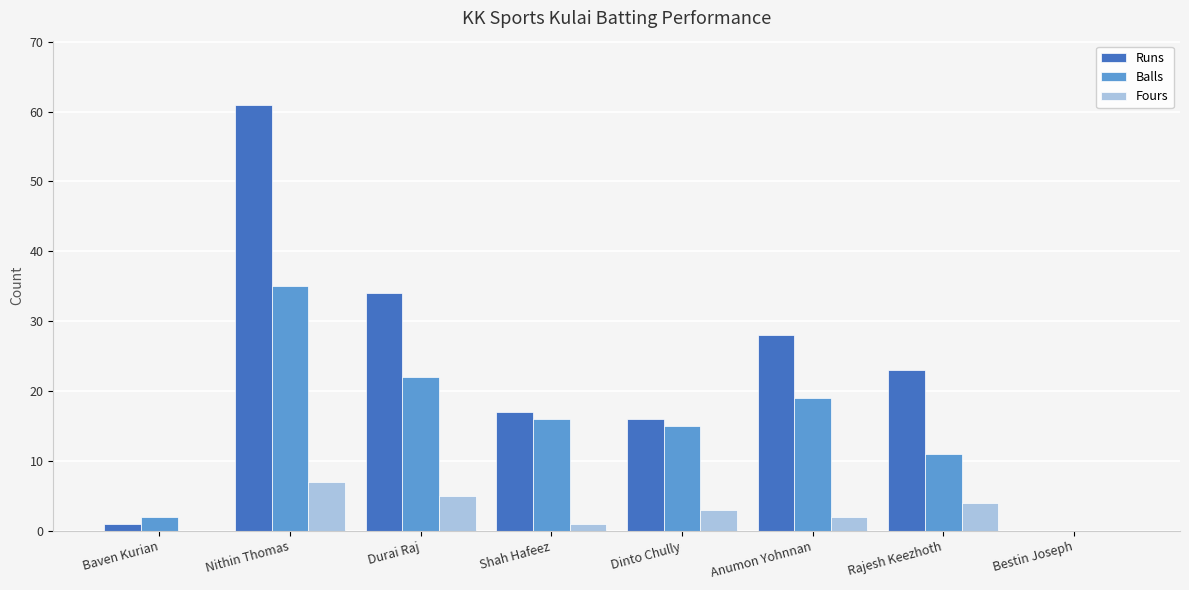

What is the approximate value of Balls at Anumon Yohnnan?

19